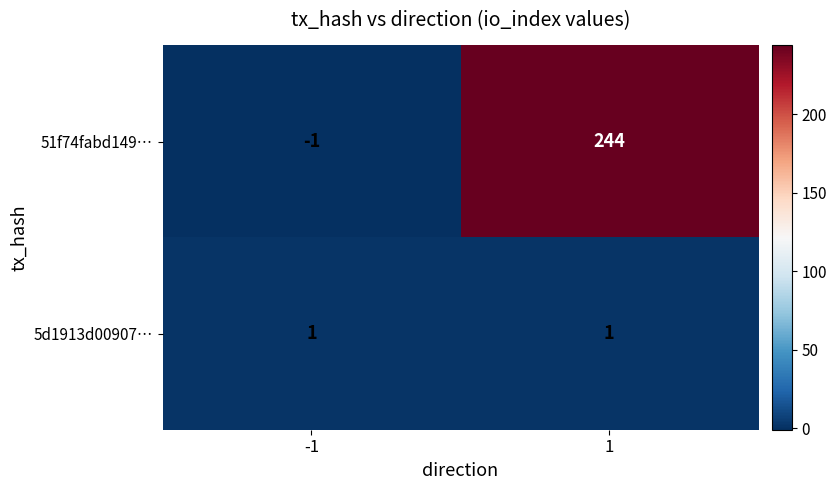

True or false: 51f74fabd149… has a value of -1 at -1.

True